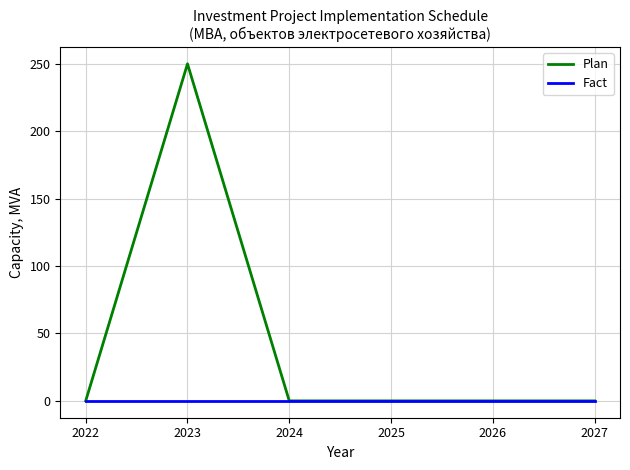

Rank the series at 2023 from highest to lowest value.

Plan, Fact